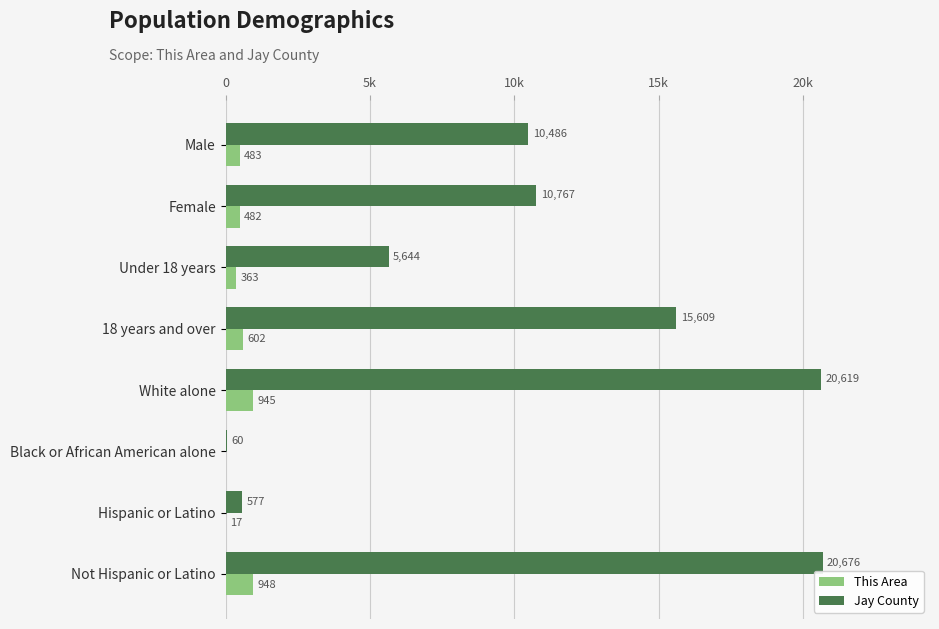

At which category is the sum across all series the highest?

Not Hispanic or Latino